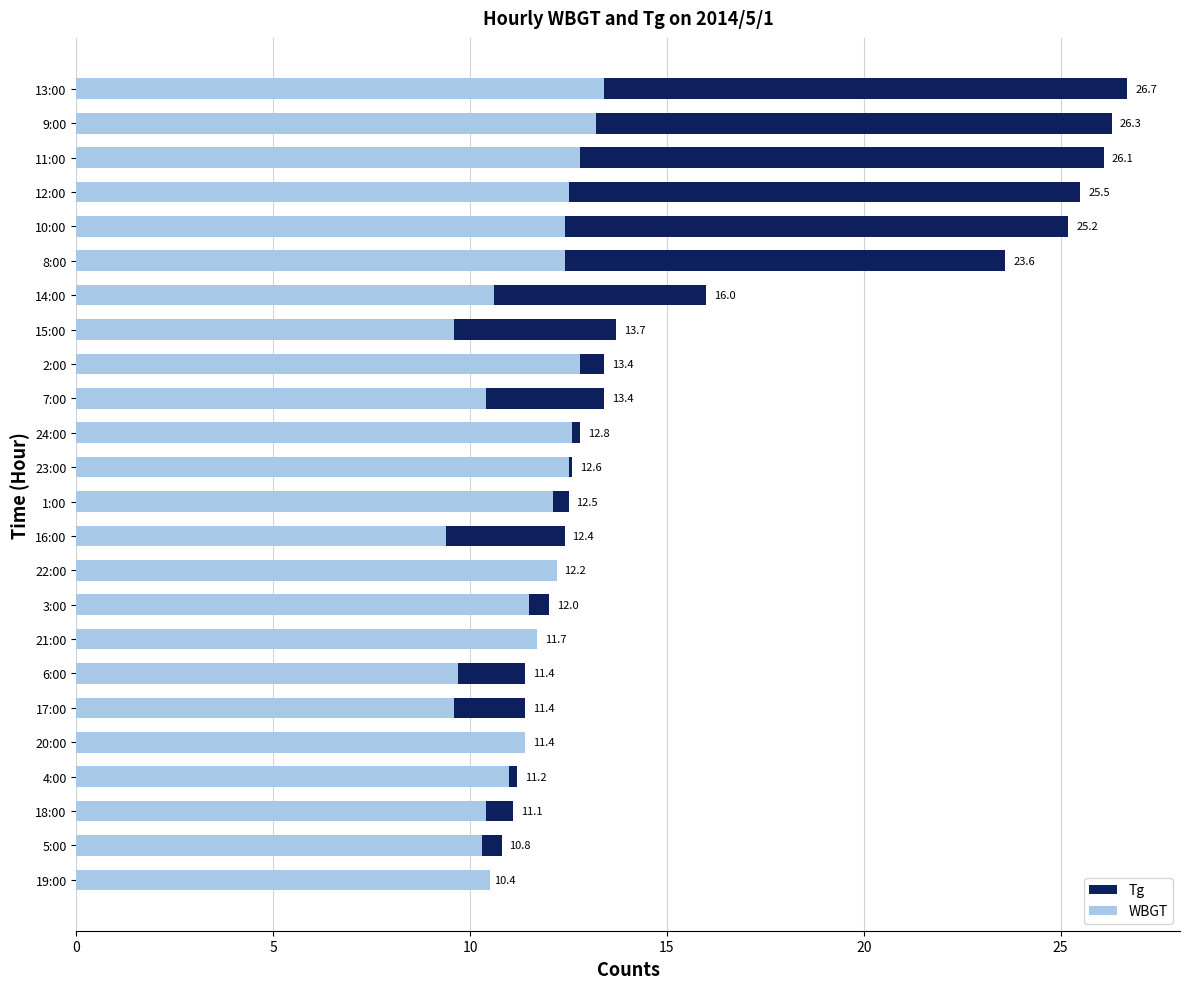

What is the sum of all WBGT values?

275.0